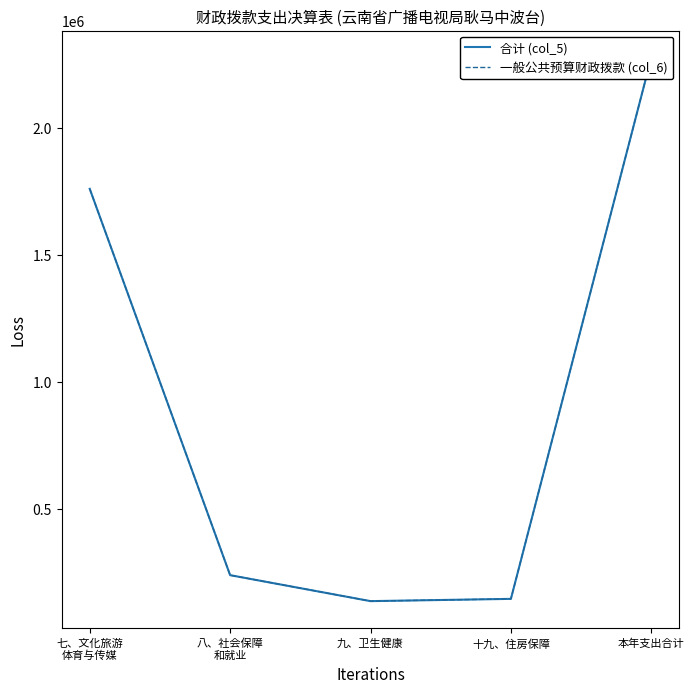

Where is the first local minimum for 一般公共预算财政拨款 (col_6)?

九、卫生健康